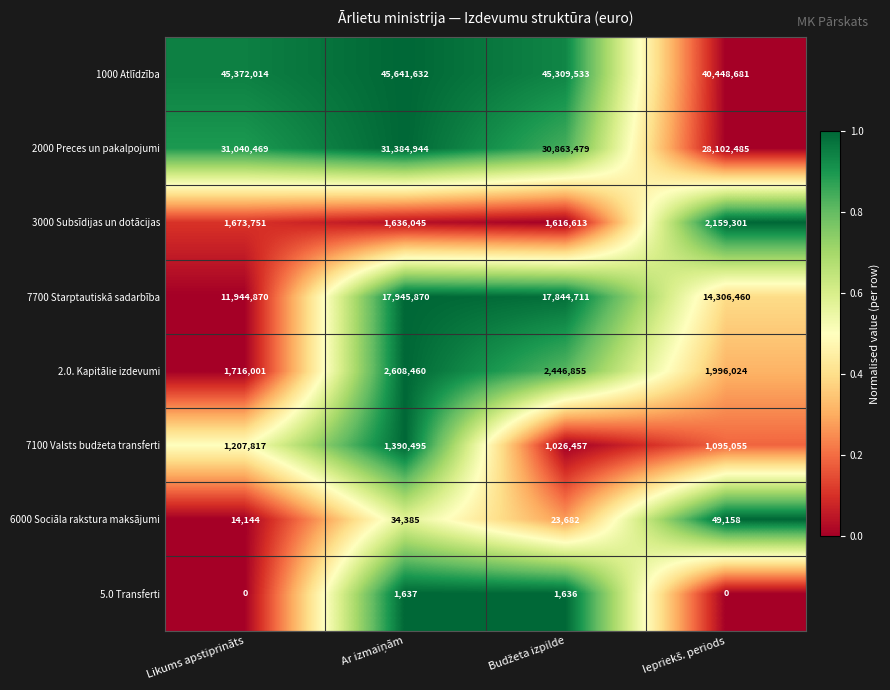

The value of 5.0 Transferti at Likums apstiprināts is 0. True or false?

True